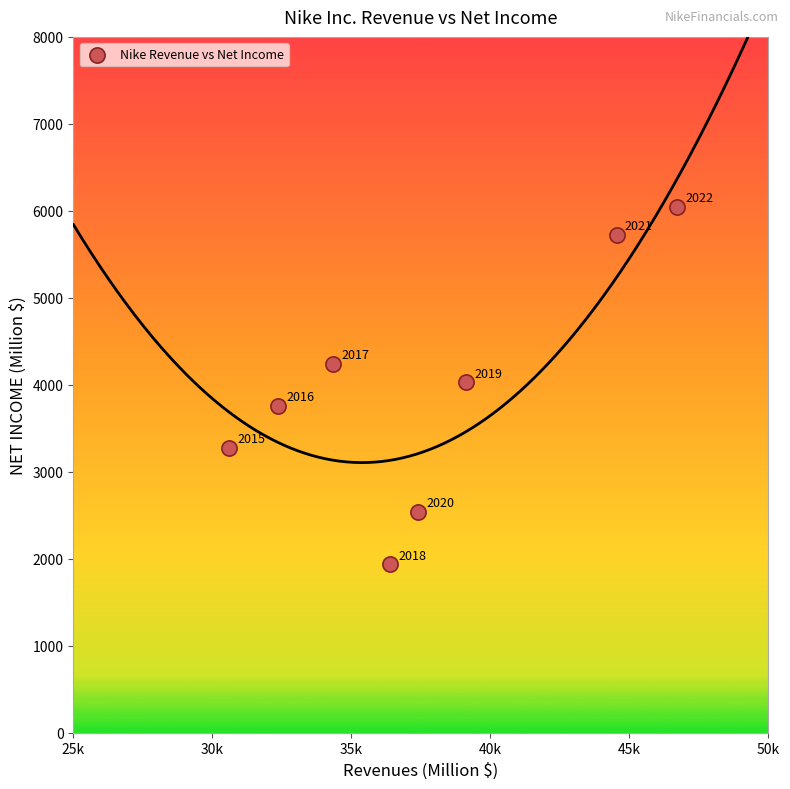

What Y value in the scatter plot is closest to 3989?

4029